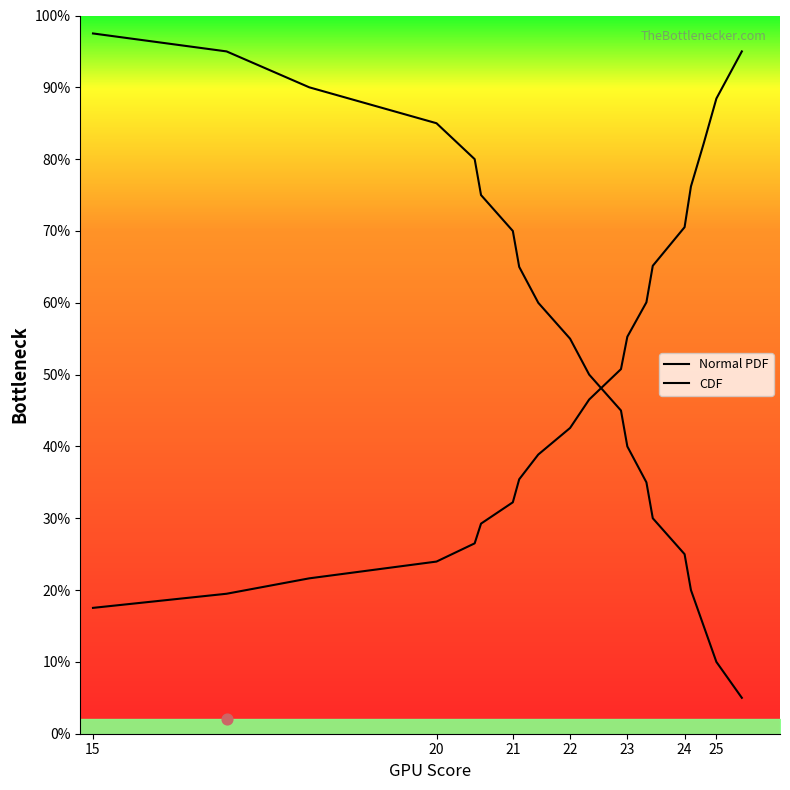

What are all the series names shown in the legend?

Normal PDF, CDF